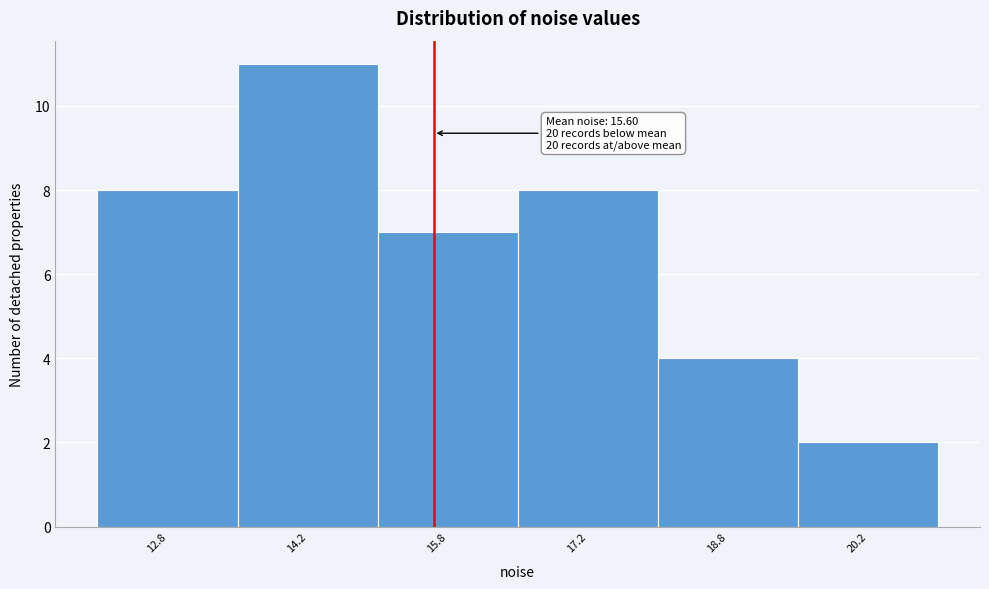

Over which range of the x-axis is the bar tallest?

13.5 to 15.0